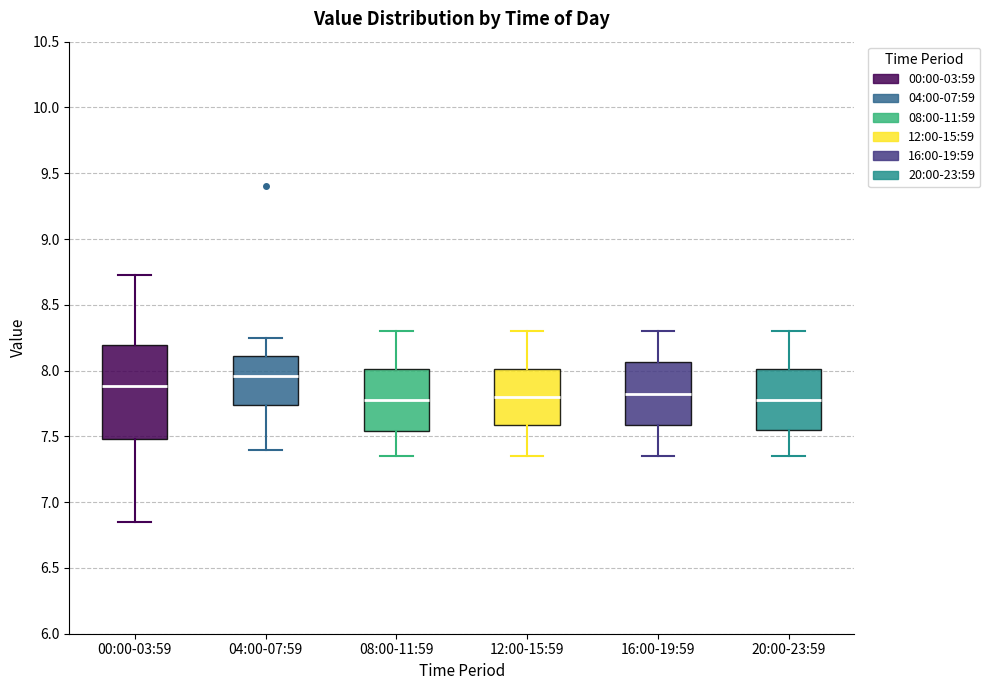

Which box is the tallest, from its lower edge to its upper edge?

00:00-03:59